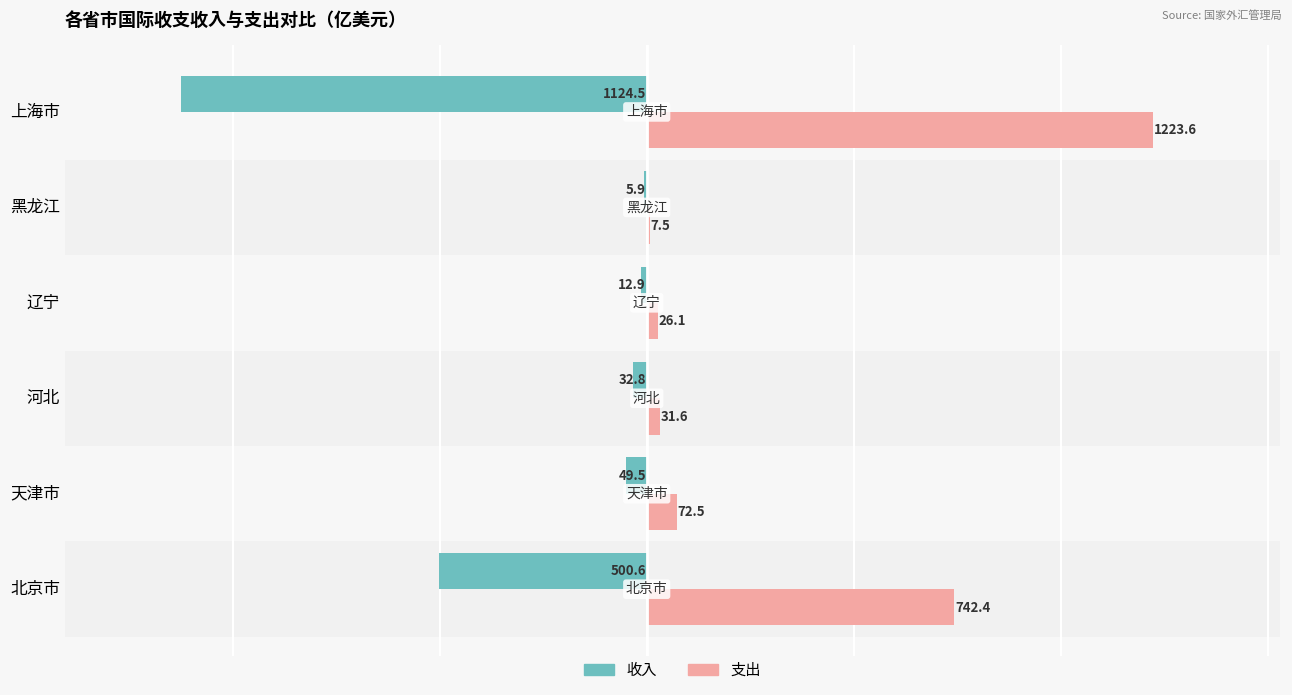

Count the number of categories in the chart.

6